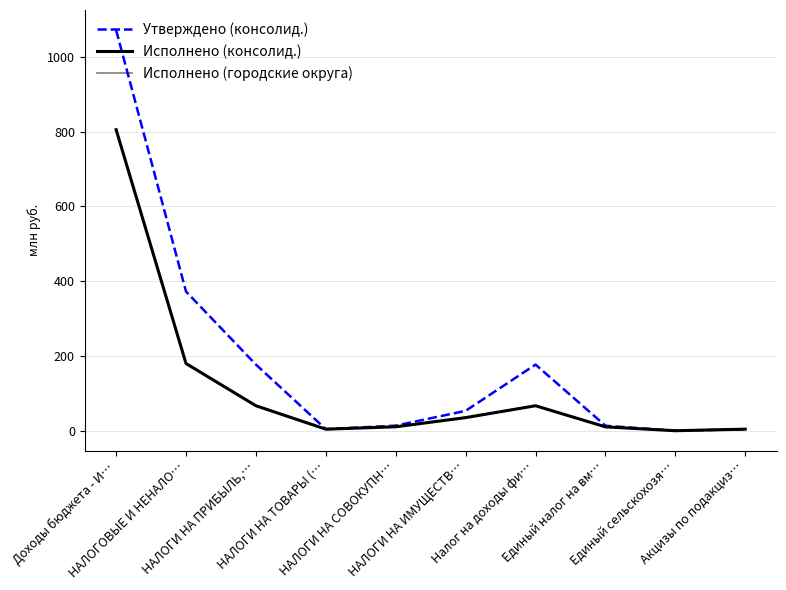

Which category has the lowest value in the Исполнено (консолид.) series?

Единый сельскохозя…